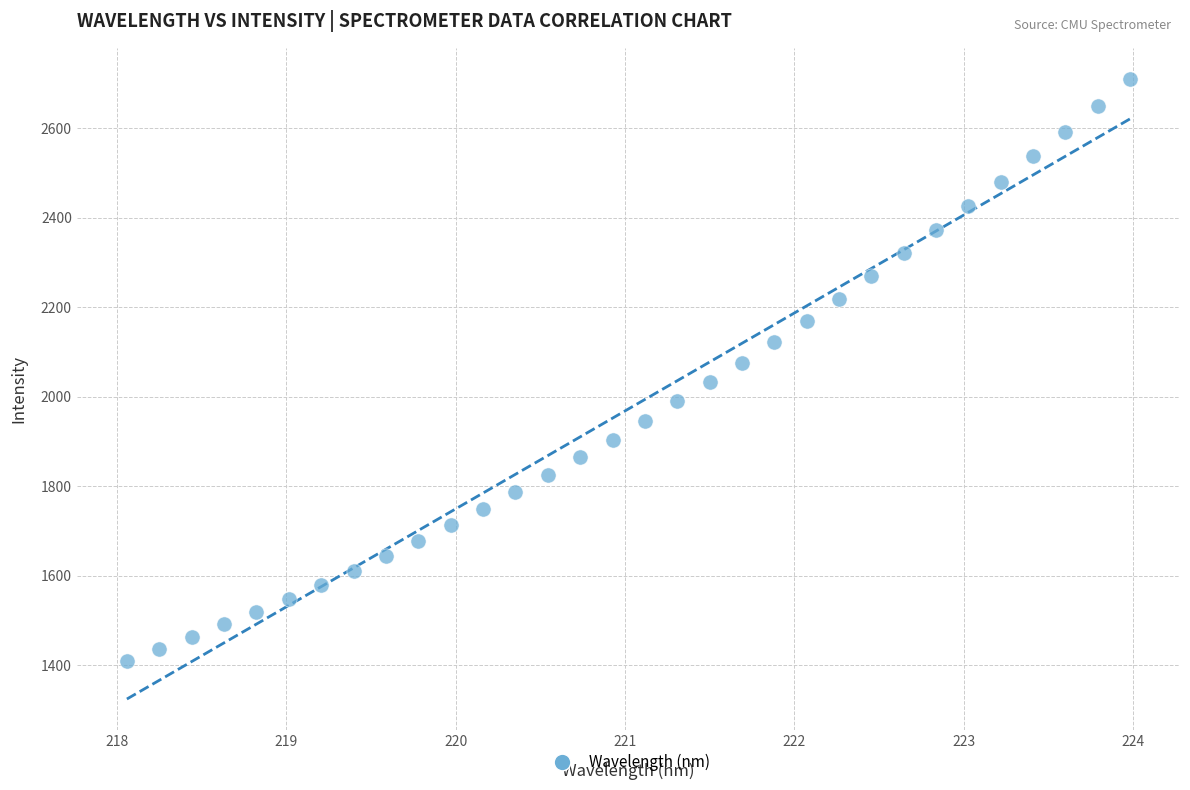

What is the range of X values (max minus min)?

5.9